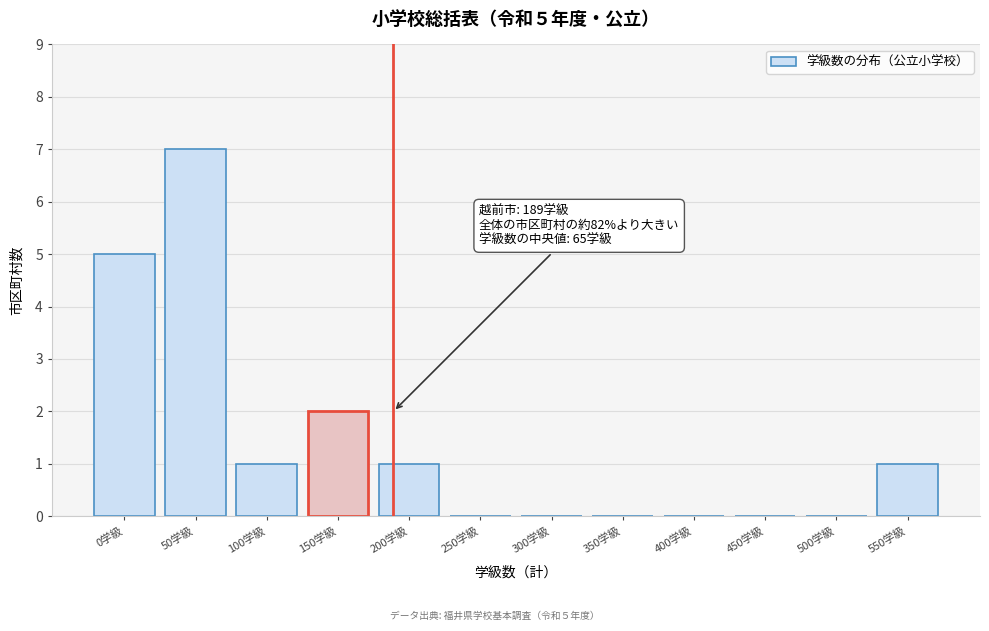

Reading left to right, what are all the values shown in this chart?

0学級=5	50学級=7	100学級=1	150学級=2	200学級=1	250学級=0	300学級=0	350学級=0	400学級=0	450学級=0	500学級=0	550学級=1